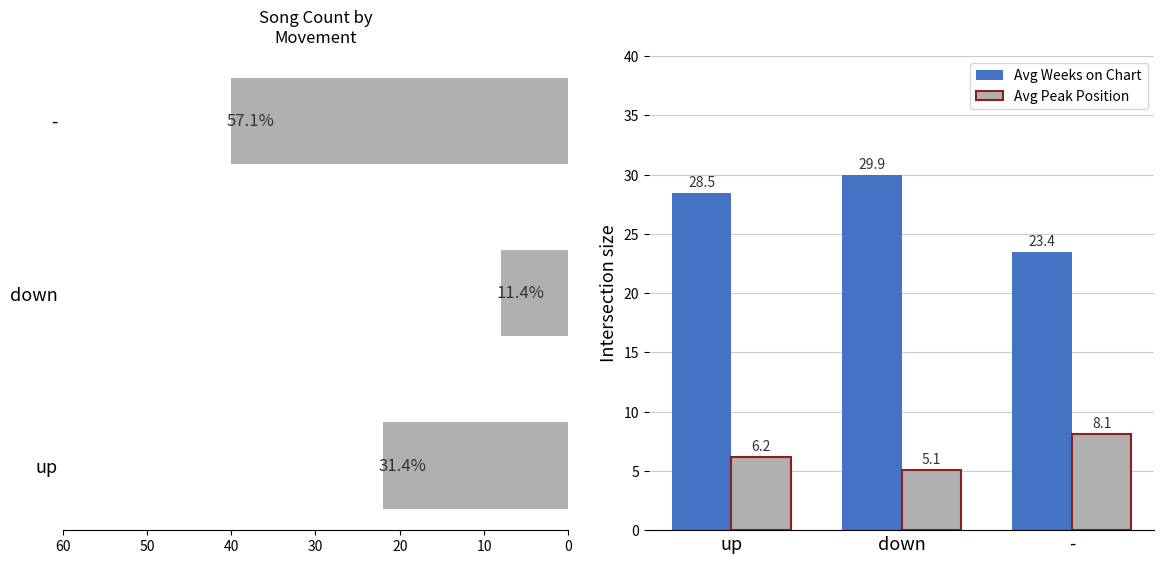

What is the difference between the maximum and minimum values in the Avg Weeks on Chart series?

6.5